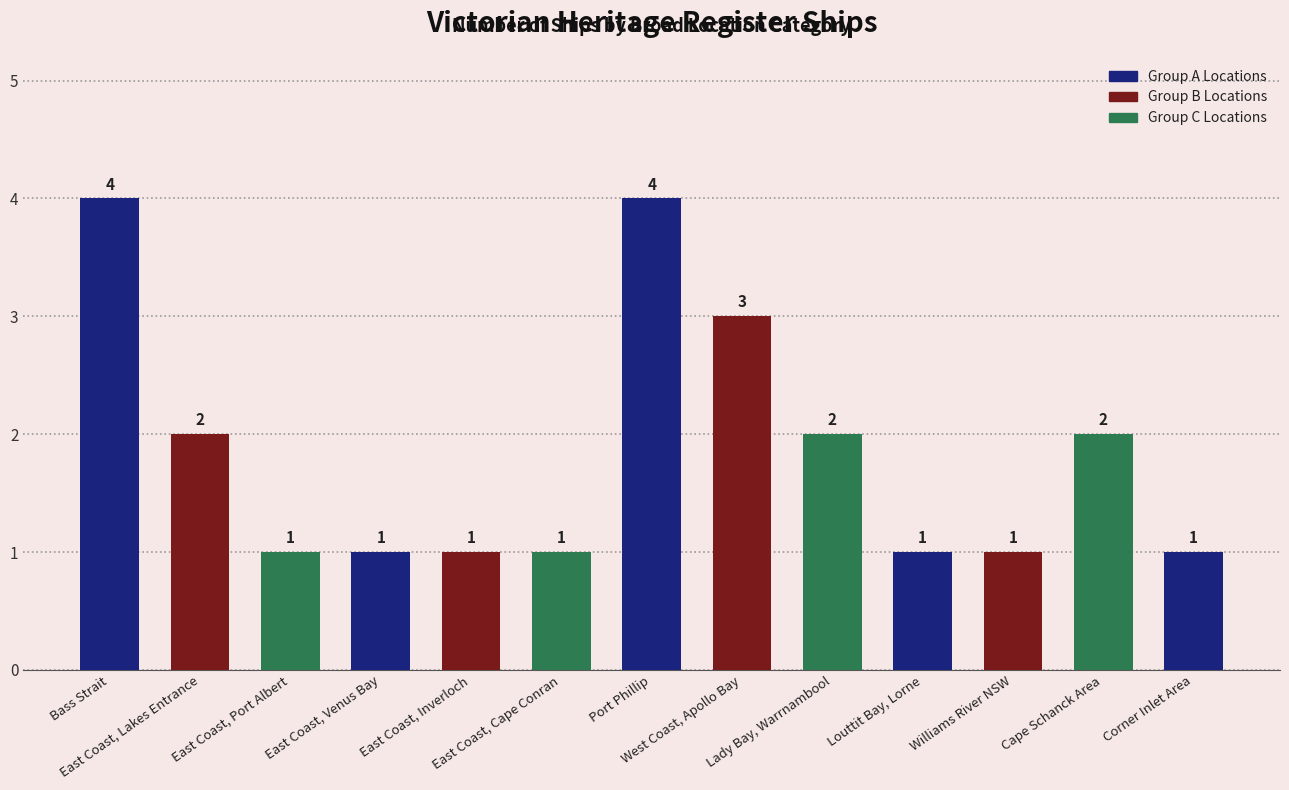

Reading left to right, extract all data points from this chart.

4	2	1	1	1	1	4	3	2	1	1	2	1